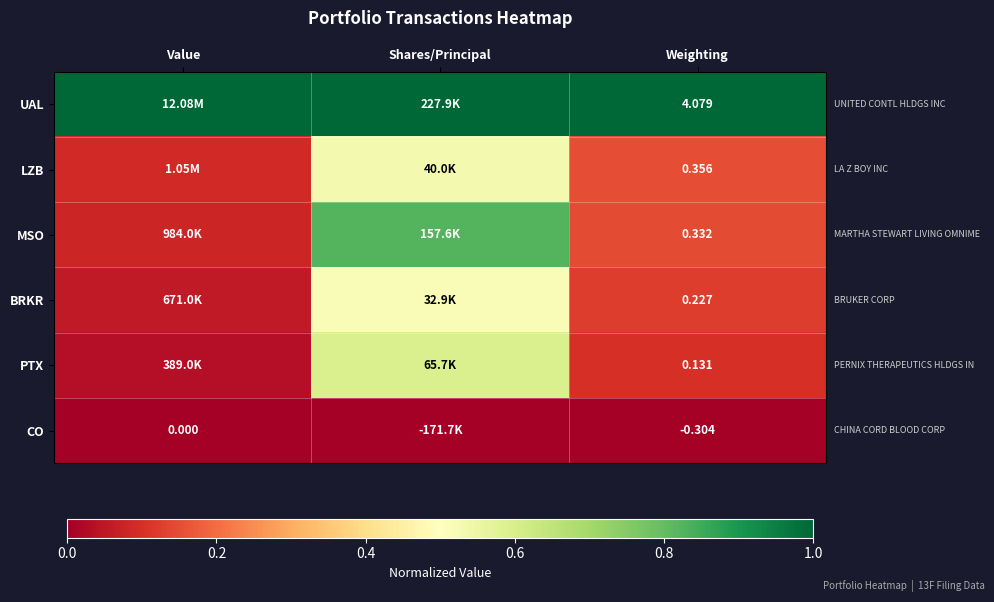

What is the difference between the maximum and minimum values in the LZB series?

0.4